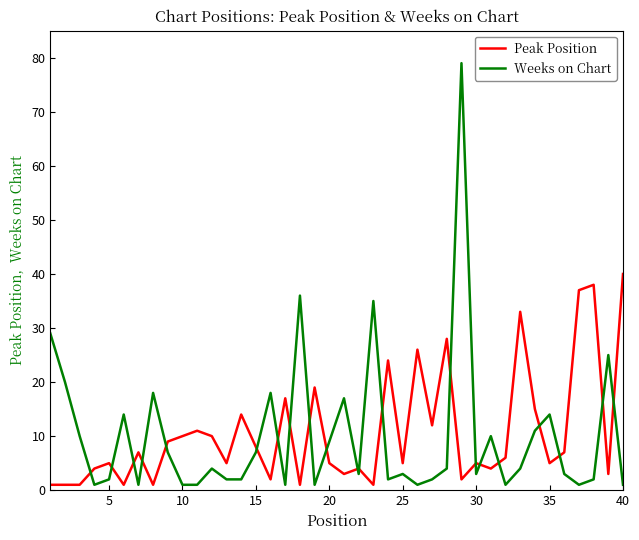

Which series has the largest range (max minus min)?

Weeks on Chart